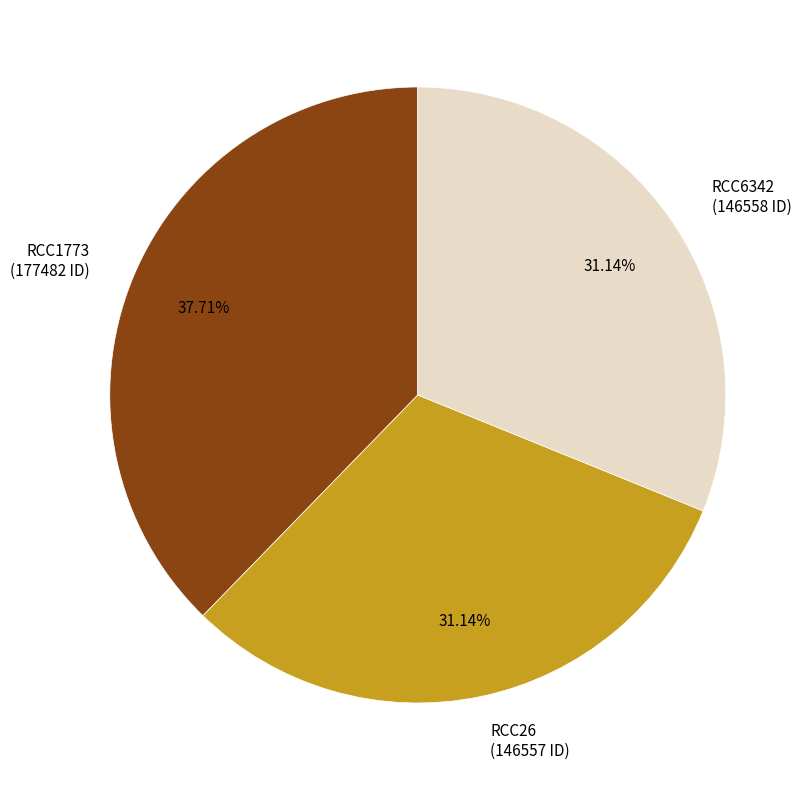

What is the ratio of the value at RCC26 (146557 ID) to the value at RCC6342 (146558 ID)?

1.0